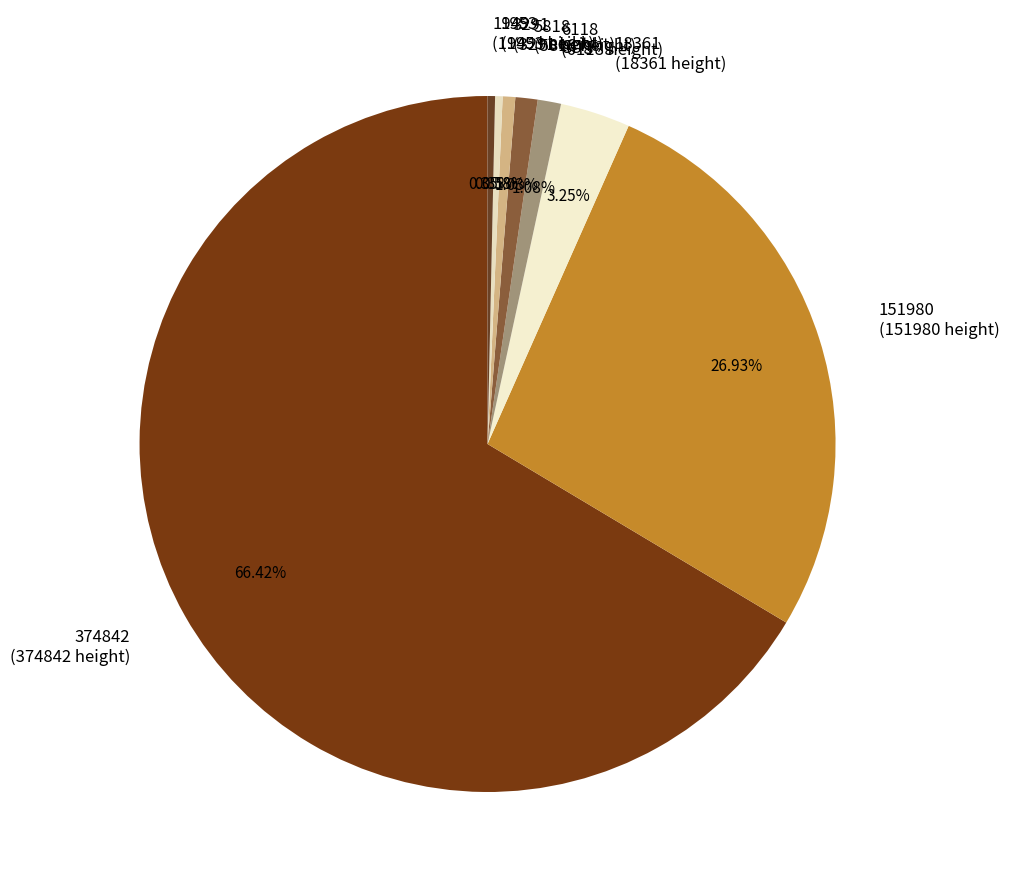

Which has a higher value, 6118 (6118 height) or 151980 (151980 height)?

151980 (151980 height)